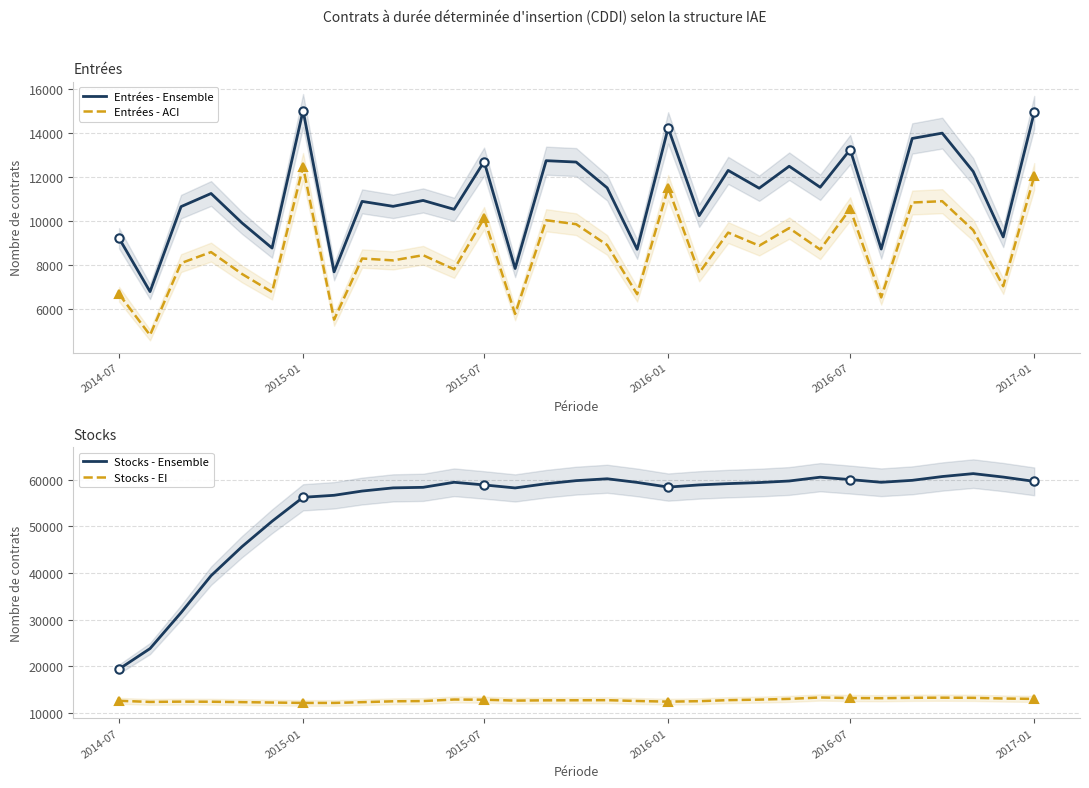

The Entrées - Ensemble series shows 24945 at 2015-01. True or false?

False